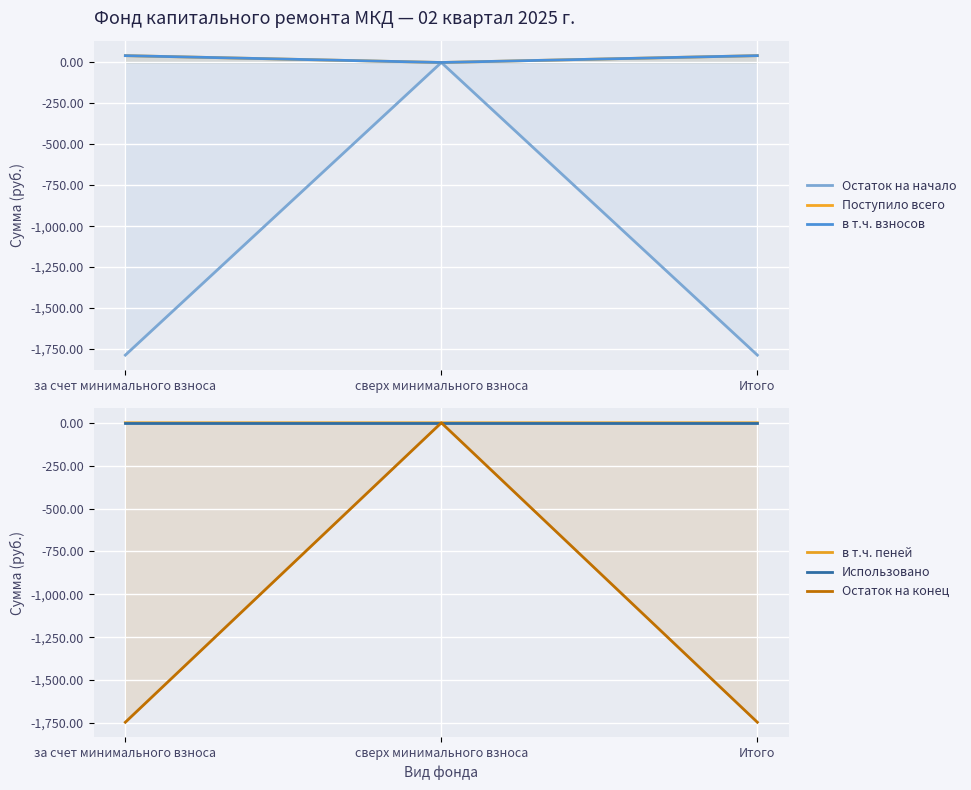

What is the greatest value displayed?

41.9